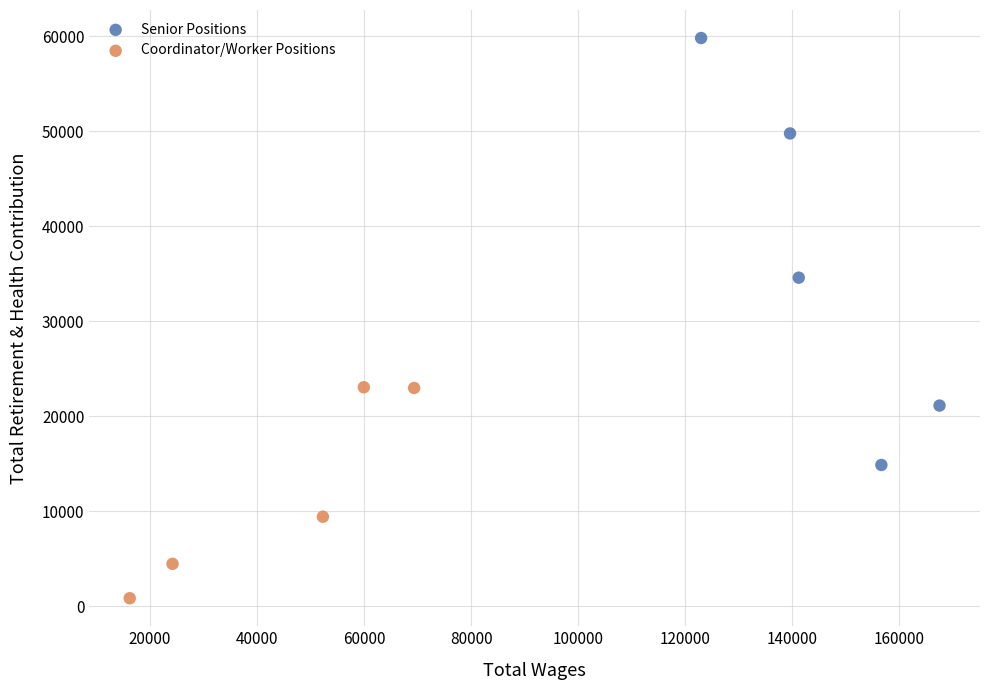

Which series reaches the minimum Y coordinate?

Coordinator/Worker Positions